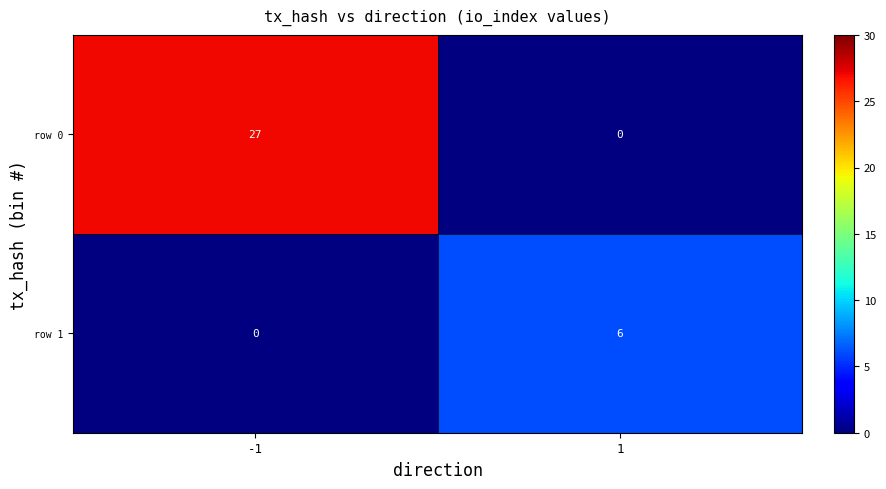

Is the value of row 0 at -1 greater than the value of row 1 at 1?

Yes